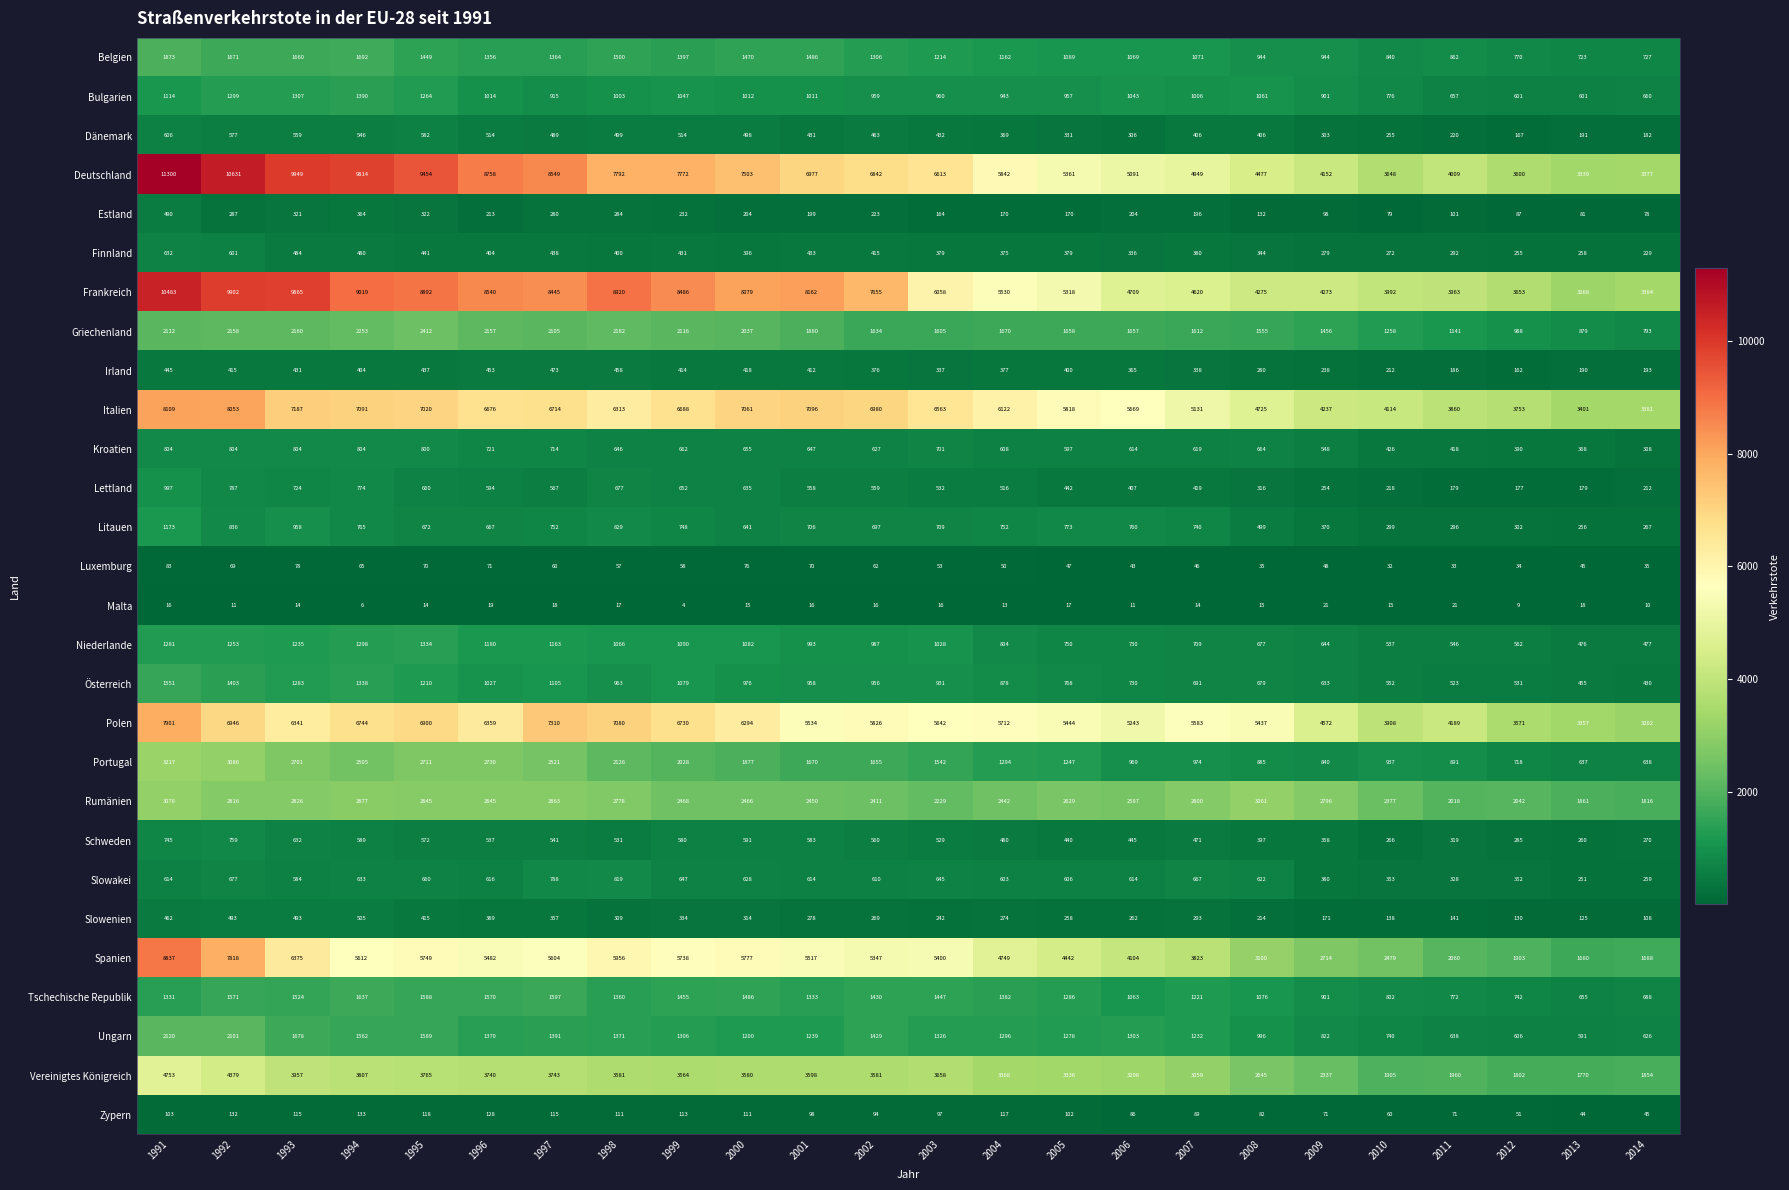

What is the difference between the maximum and minimum values in the Niederlande series?

858